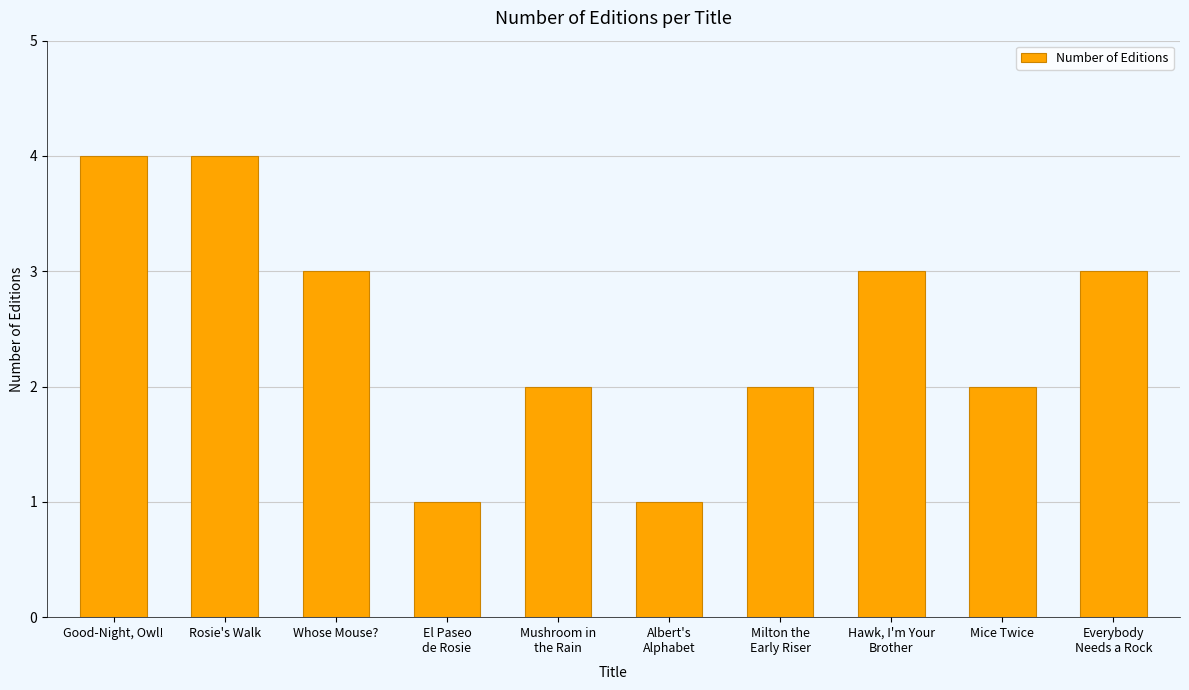

True or false: the data shows 2 at Whose Mouse?.

False